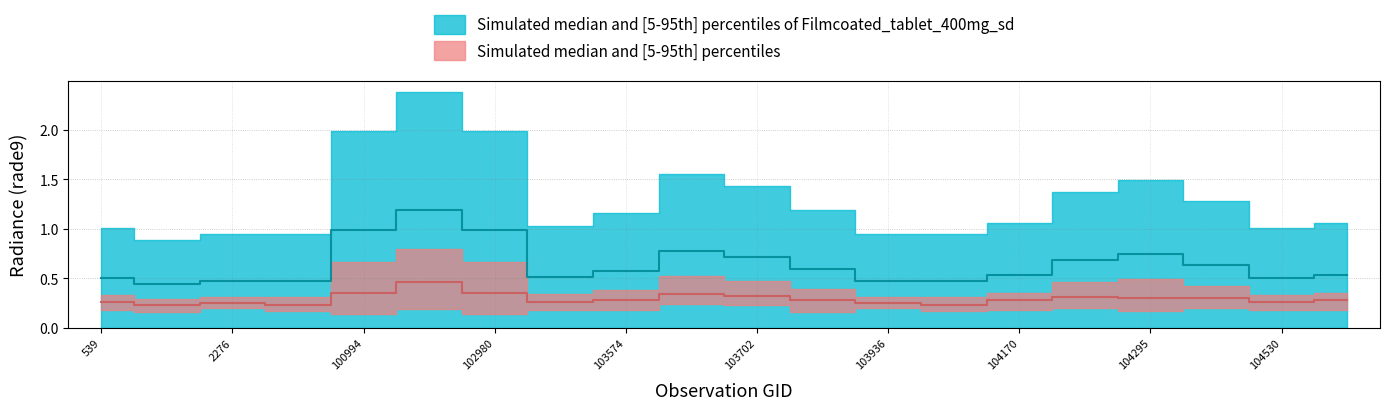

At which category is the sum across all series the highest?

102482